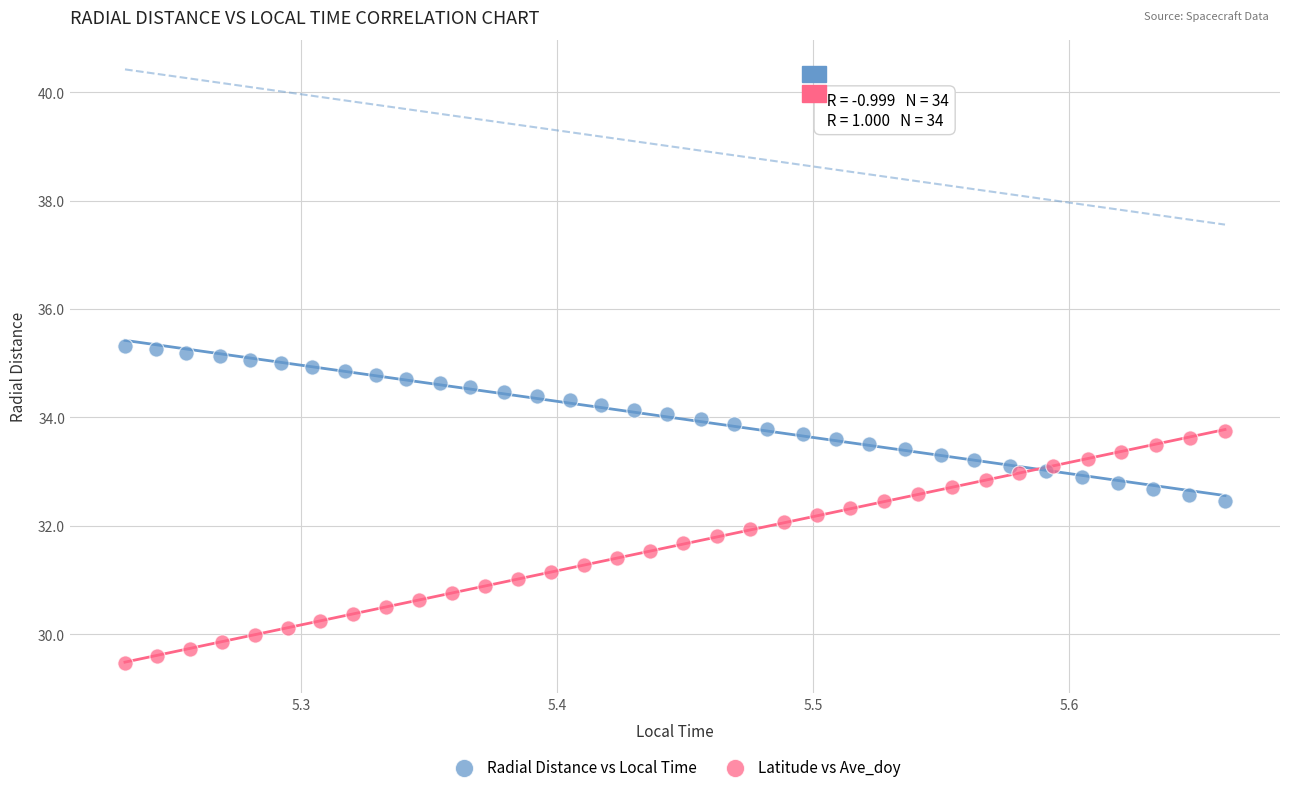

Which series reaches the minimum Y coordinate?

Latitude vs Ave_doy